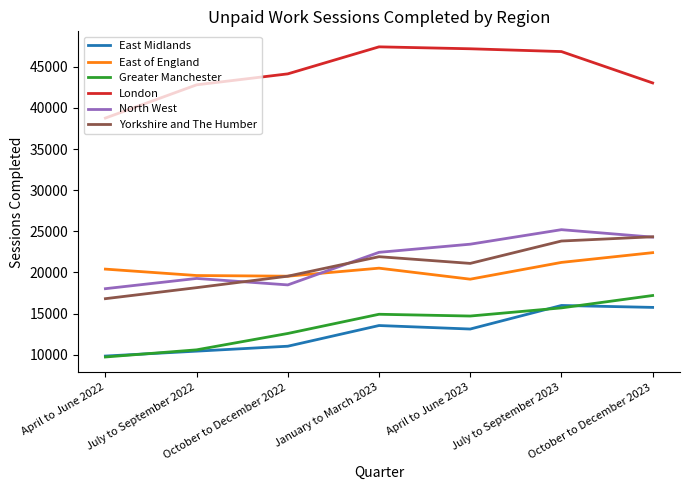

True or false: East of England and North West cross at least once.

True